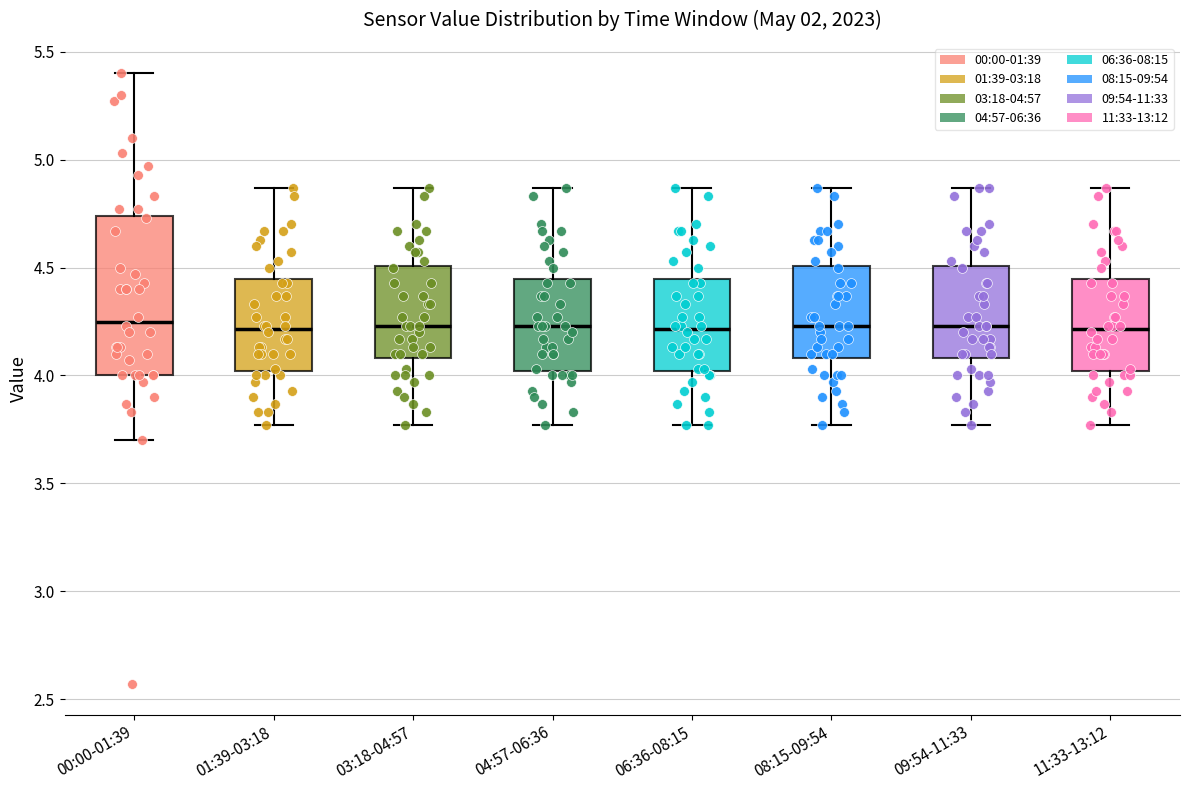

Which box is the tallest, from its lower edge to its upper edge?

00:00-01:39